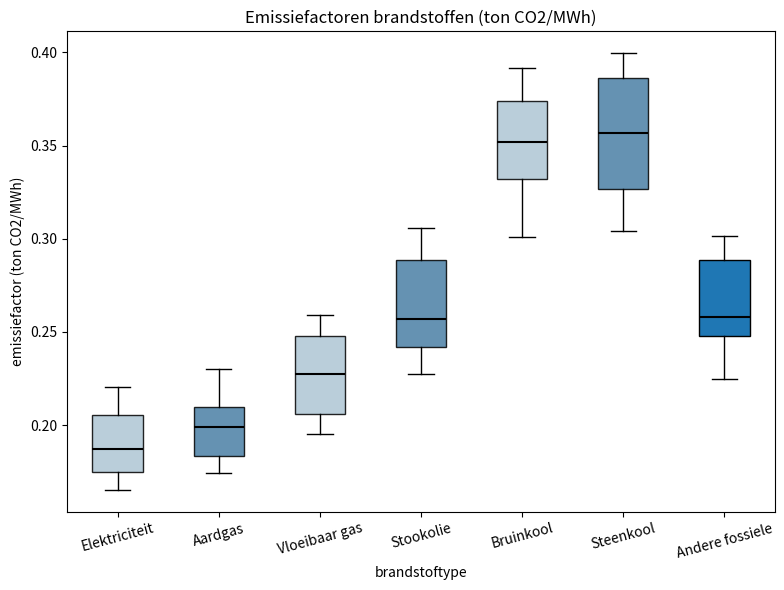

Which box is the tallest, from its lower edge to its upper edge?

Steenkool